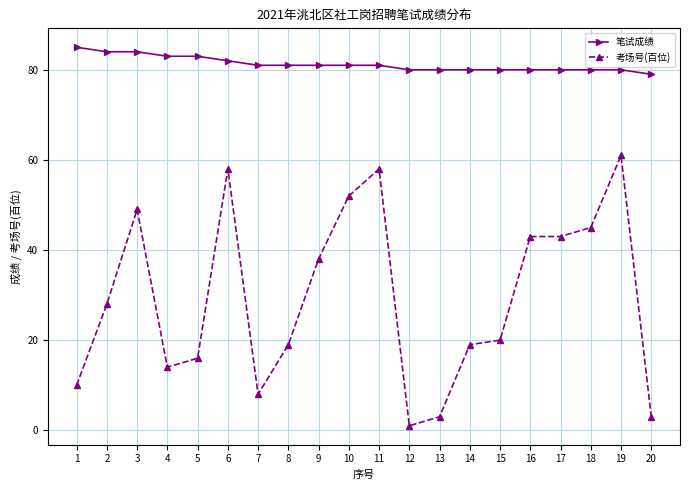

What is the difference between the maximum and second lowest values in the 考场号(百位) series?

58